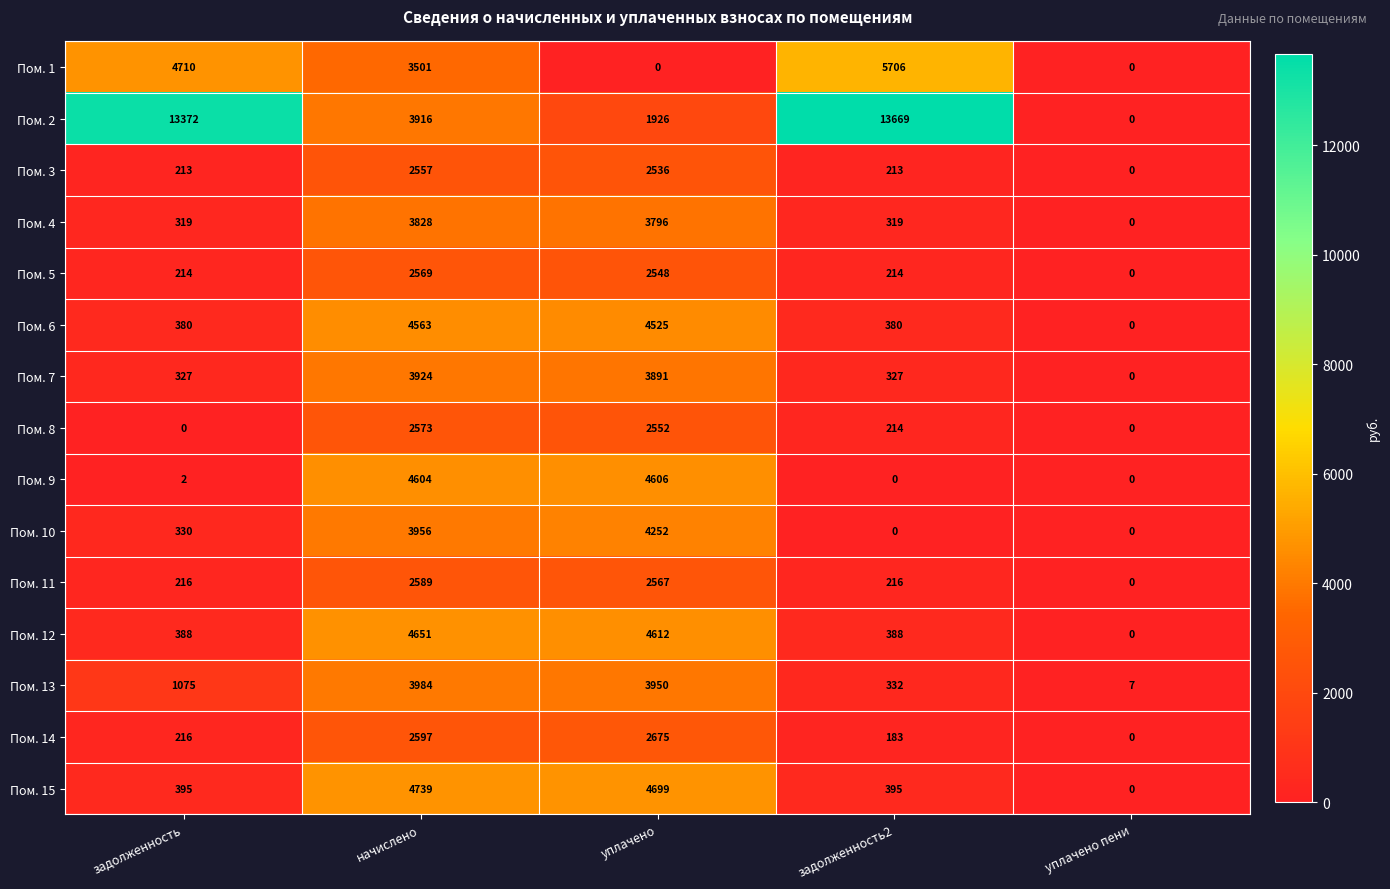

What is the average value of the Пом. 2 series?

6577